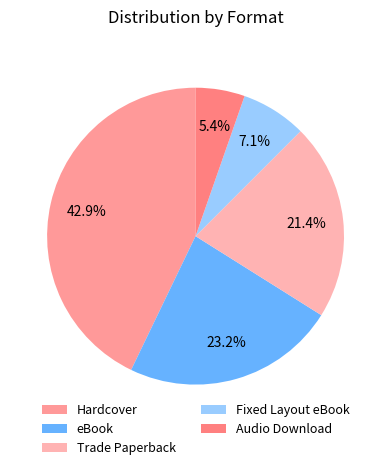

To the nearest percent, what is the combined percentage of eBook and Fixed Layout eBook?

30%